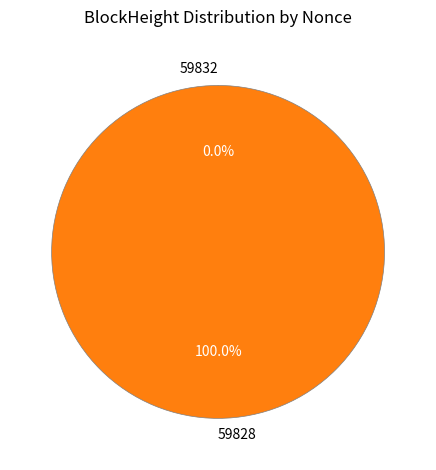

The 59828 slice represents 100% of the pie. True or false?

True